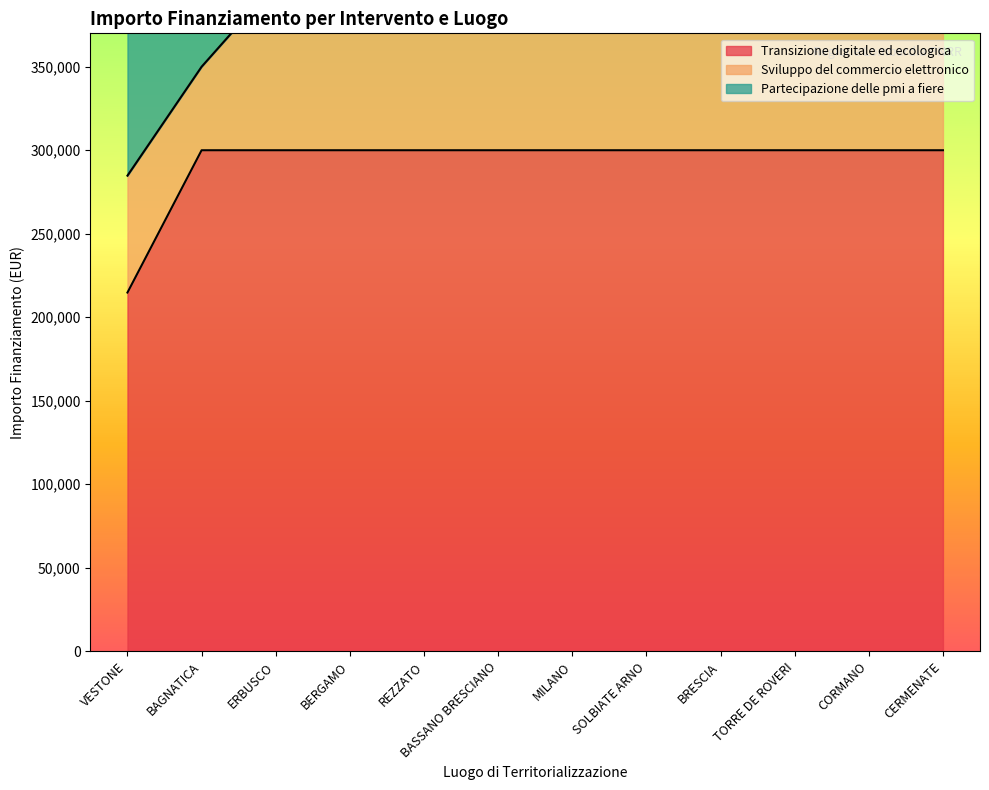

Rank the categories by Sviluppo del commercio elettronico value from highest to lowest.

BERGAMO, REZZATO, BASSANO BRESCIANO, MILANO, SOLBIATE ARNO, BRESCIA, TORRE DE ROVERI, CORMANO, CERMENATE, ERBUSCO, BAGNATICA, VESTONE